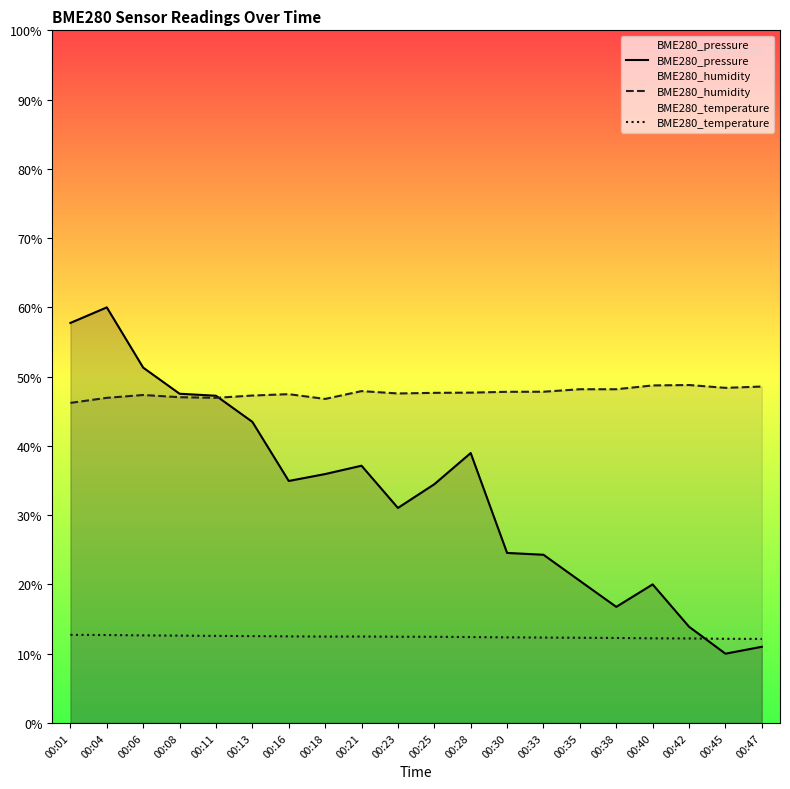

Reading left to right, list all the values displayed in this chart.

BME280_pressure: 57.8	60.0	51.3	47.5	47.2	43.5	34.9	35.9	37.1	31.0	34.5	39.0	24.5	24.3	20.5	16.8	20.0	13.9	10.0	11.0
BME280_humidity: 46.2	46.9	47.4	47.0	46.9	47.3	47.5	46.8	47.9	47.6	47.7	47.7	47.8	47.8	48.2	48.2	48.7	48.8	48.4	48.6
BME280_temperature: 12.7	12.7	12.6	12.6	12.6	12.5	12.5	12.5	12.5	12.4	12.4	12.4	12.4	12.3	12.3	12.3	12.2	12.2	12.2	12.1